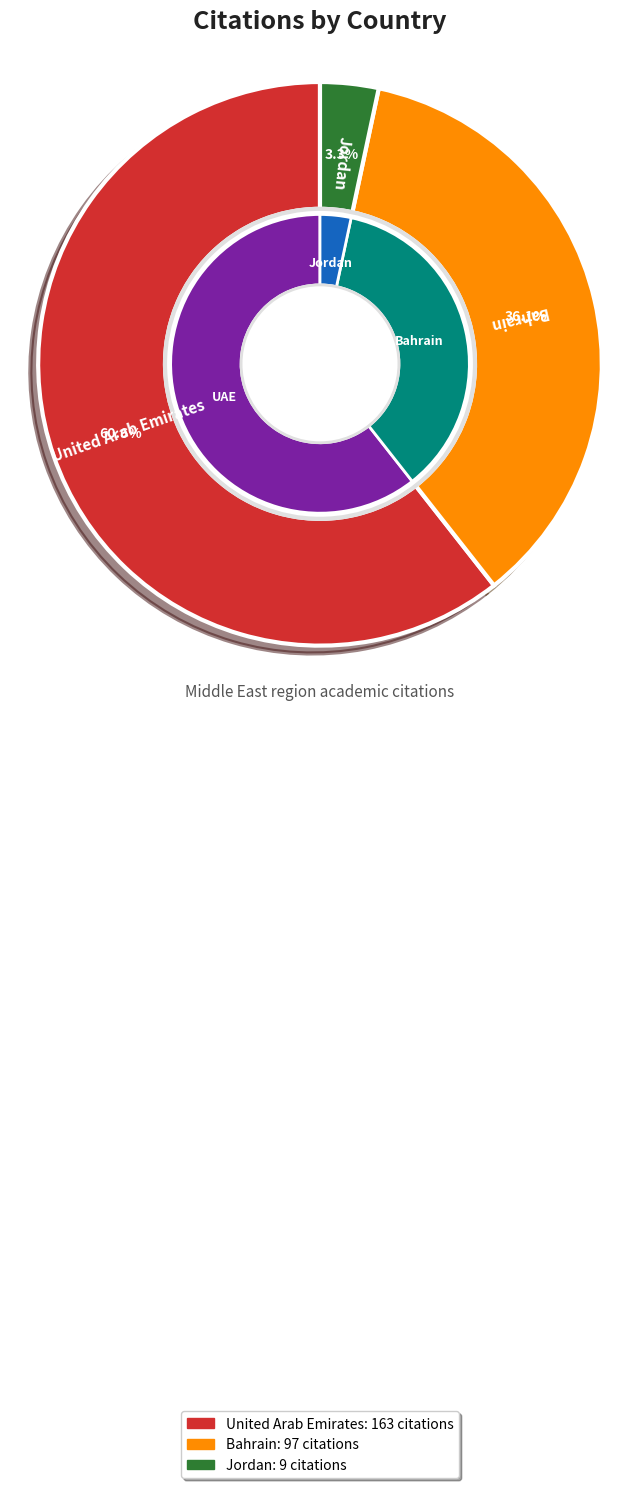

To the nearest percent, what is the difference between the Jordan and Bahrain slice percentages?

33%